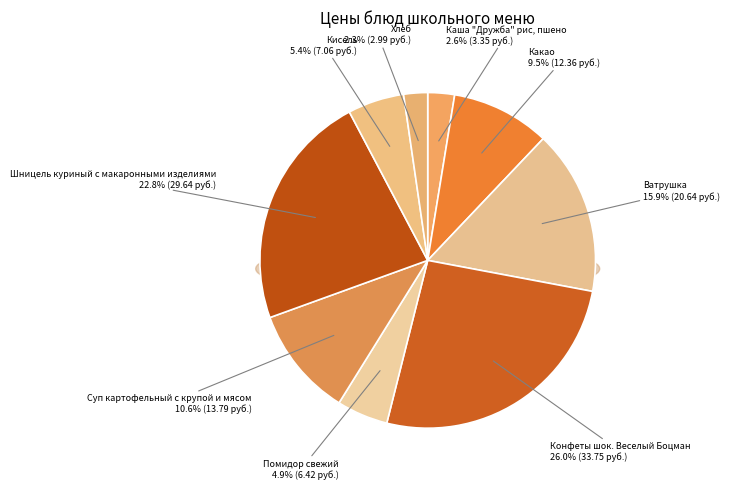

Combined, what portion of the pie is Каша "Дружба" рис, пшено and Конфеты шок. Веселый Боцман?

28.5%